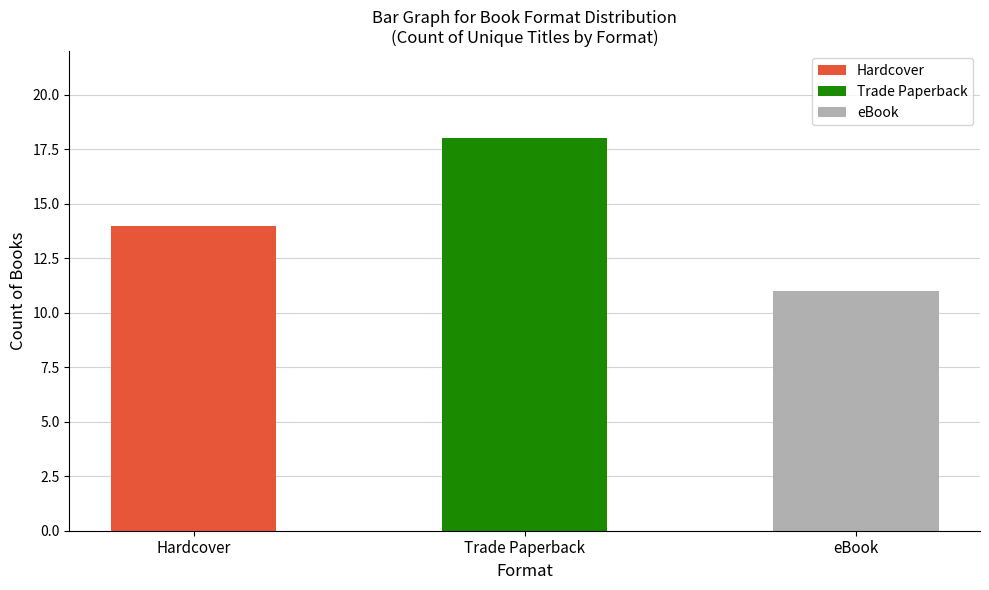

Where is the data nearest to the value 14?

Hardcover